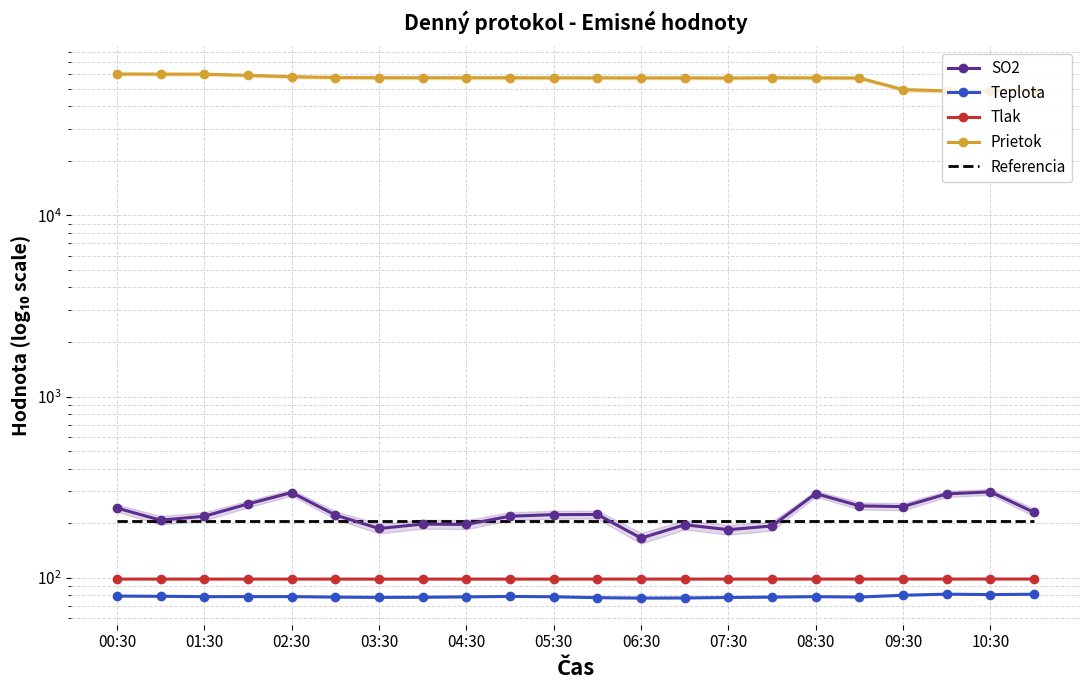

Count the number of data series in this chart.

5